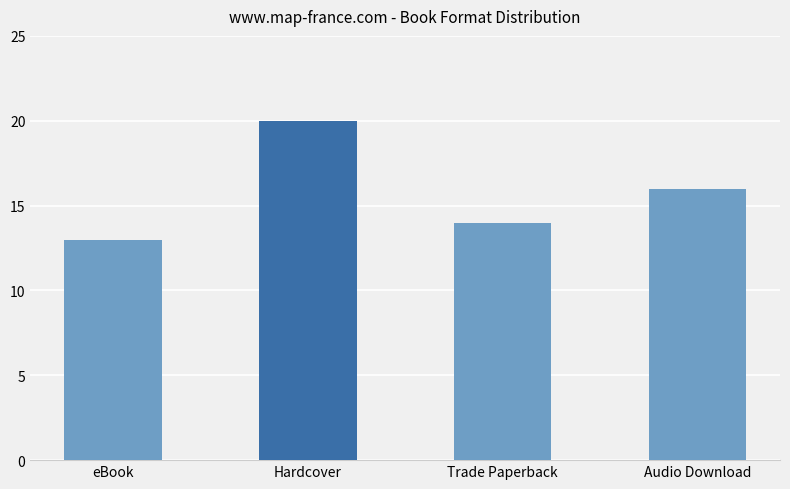

How many data points are less than 16?

2